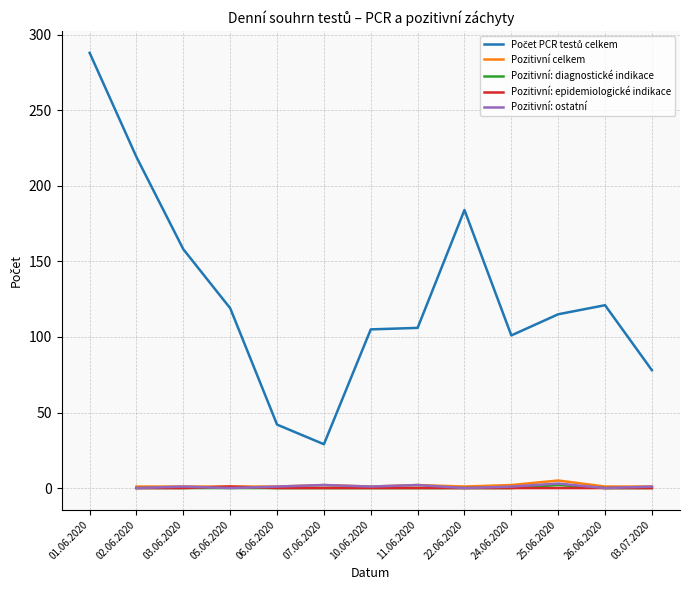

True or false: there are more than 1 points higher than both neighbors.

True